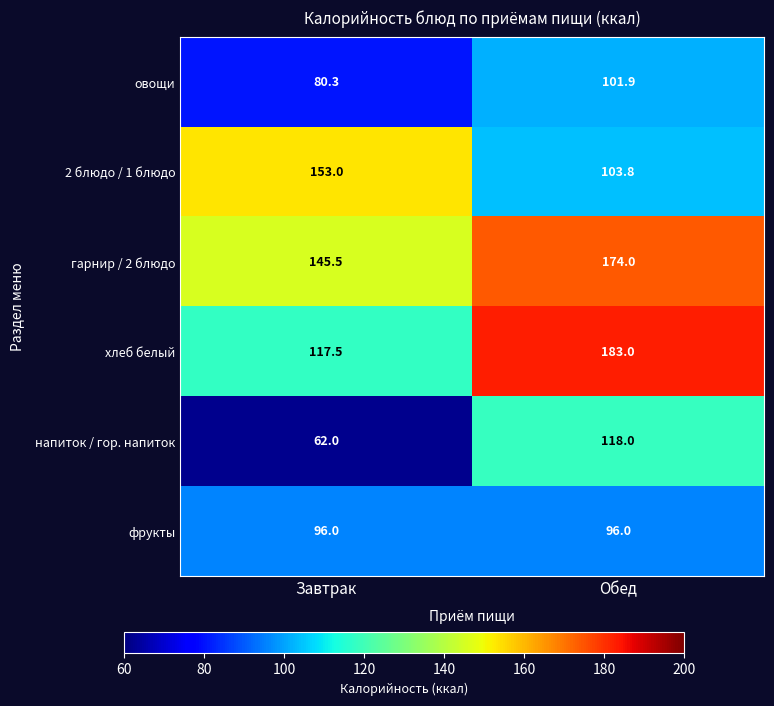

Count the number of categories in the chart.

2